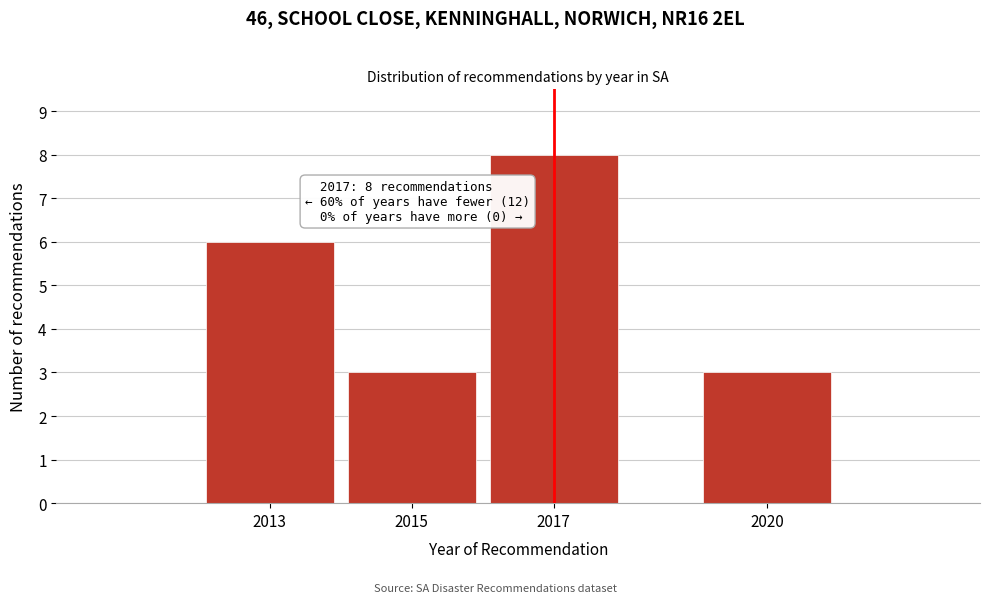

Reading left to right, extract all data points from this chart.

2013=6	2015=3	2017=8	2020=3